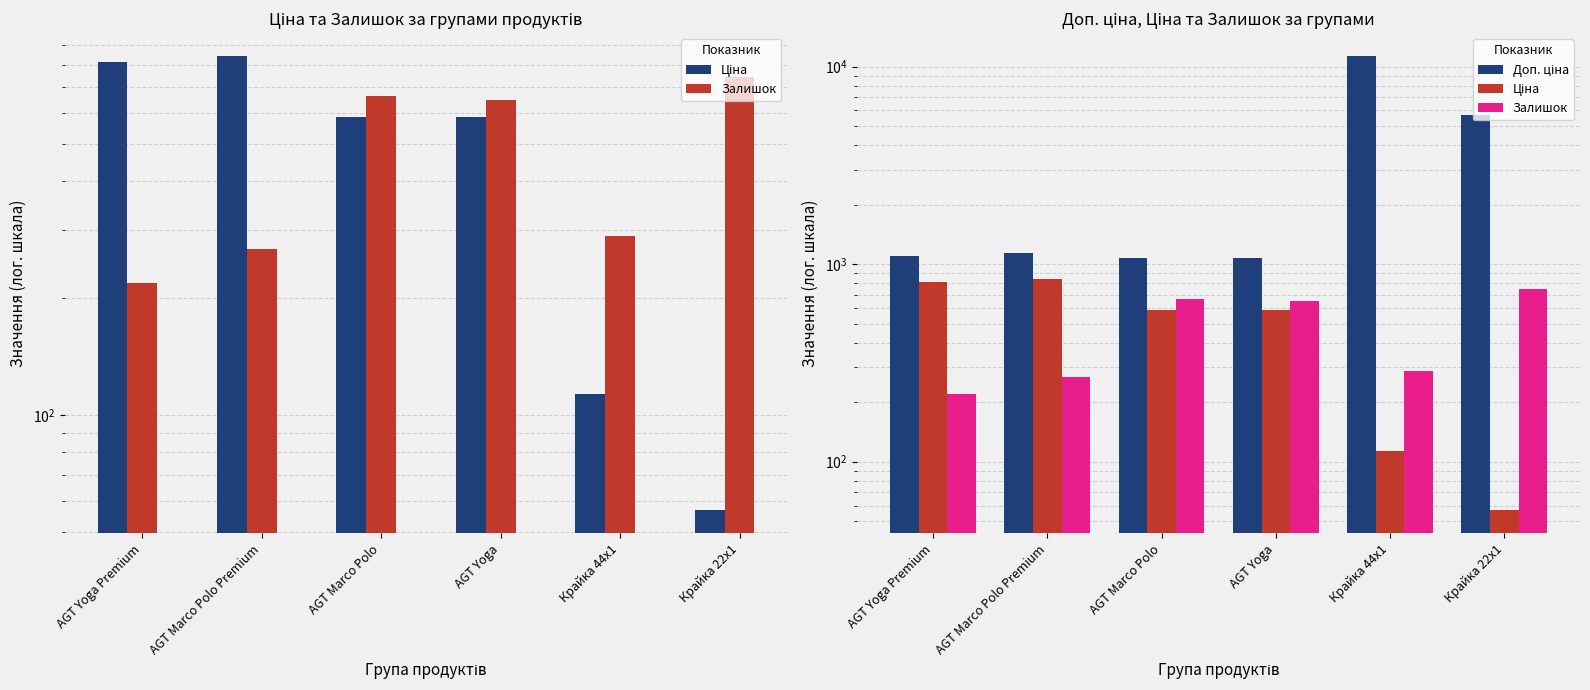

Between Крайка 22x1 and AGT Marco Polo Premium, which is larger?

AGT Marco Polo Premium